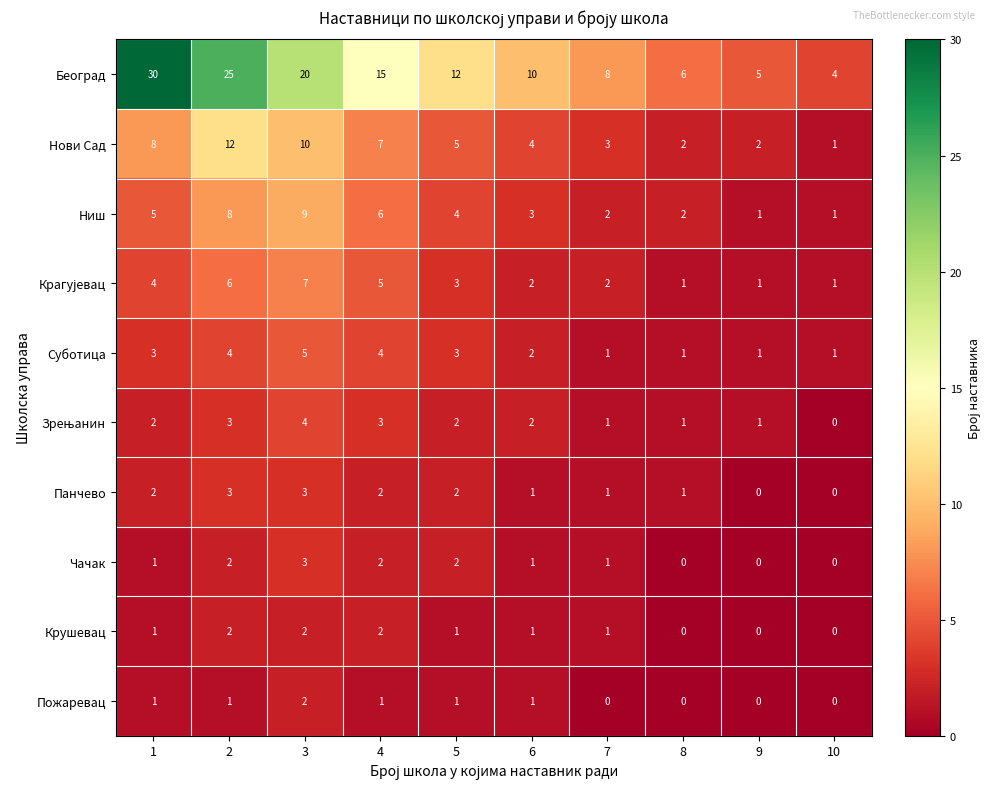

Is it true that Пожаревац equals 1 at 2?

True